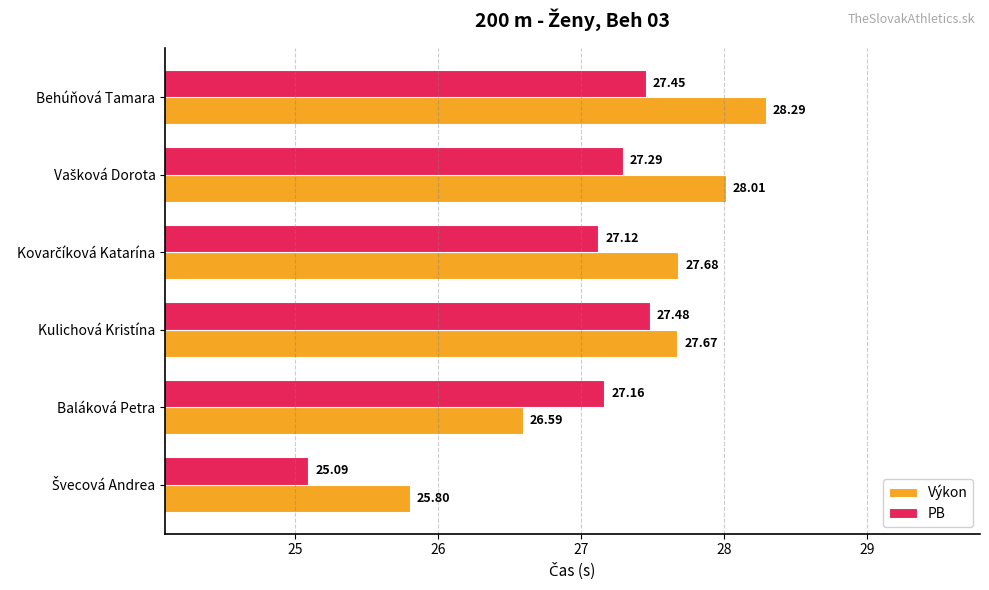

Where is Výkon nearest to the value 27?

Baláková Petra